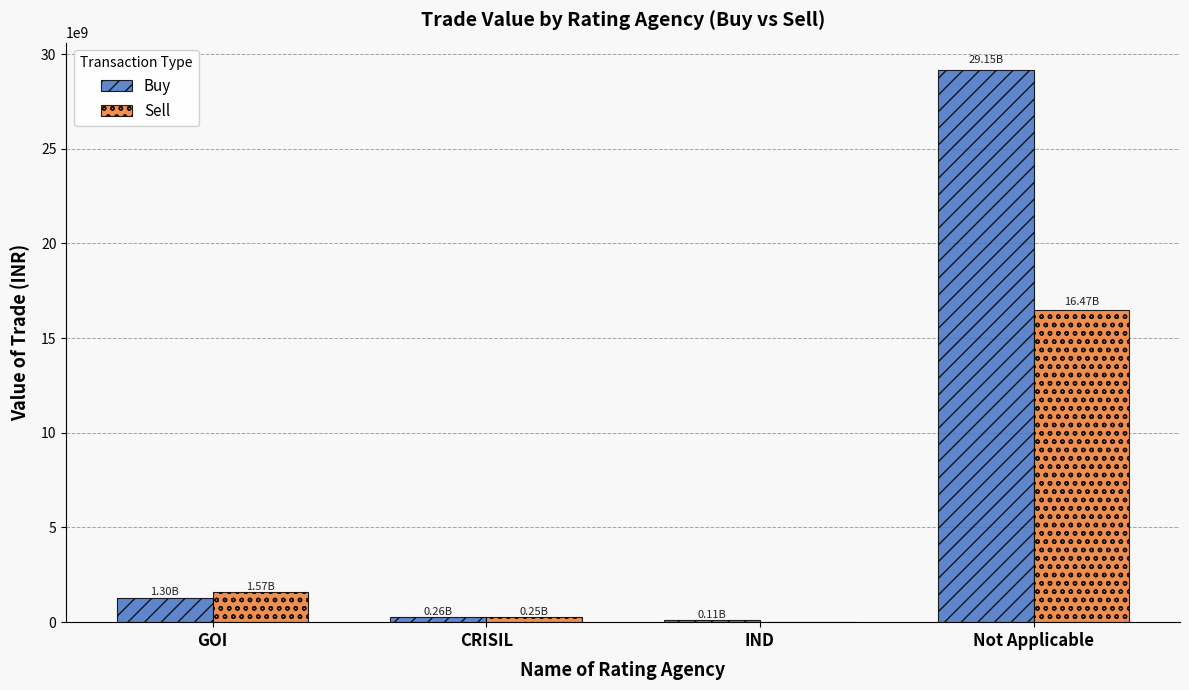

Which series changed the most between CRISIL and Not Applicable?

Buy